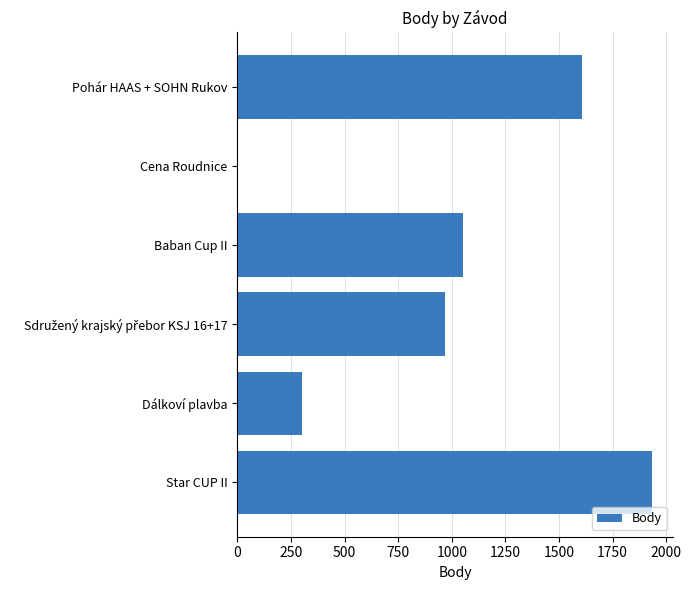

Between Cena Roudnice and Dálkoví plavba, which is larger?

Dálkoví plavba